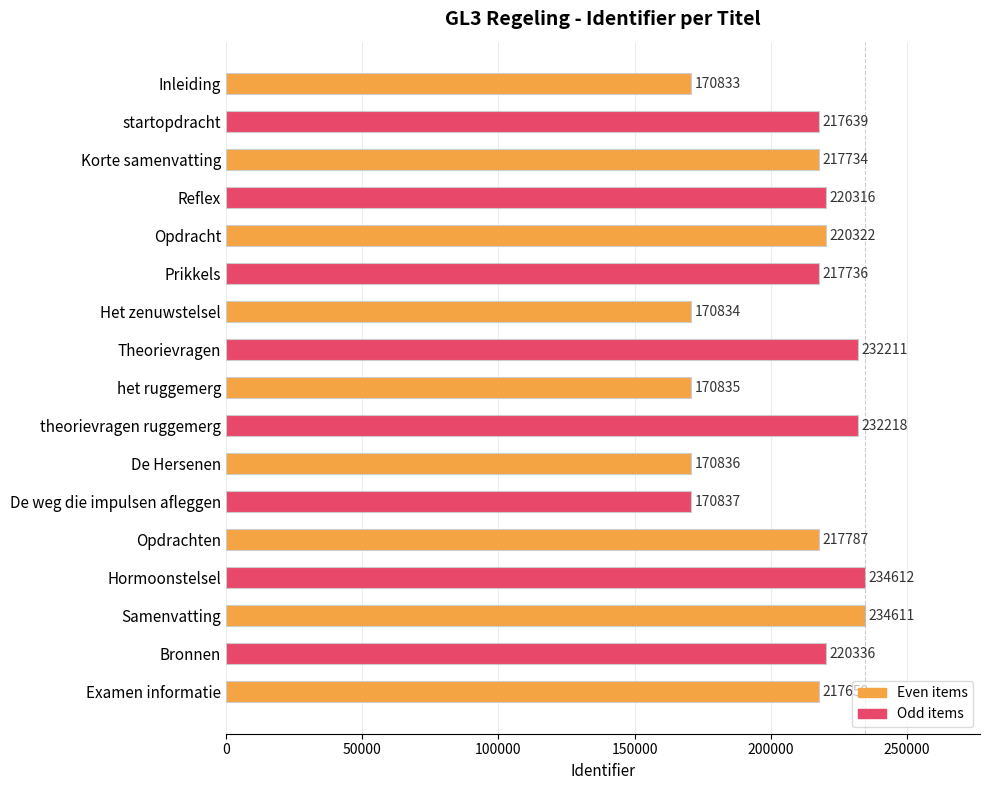

Where is the data nearest to the value 202722?

startopdracht